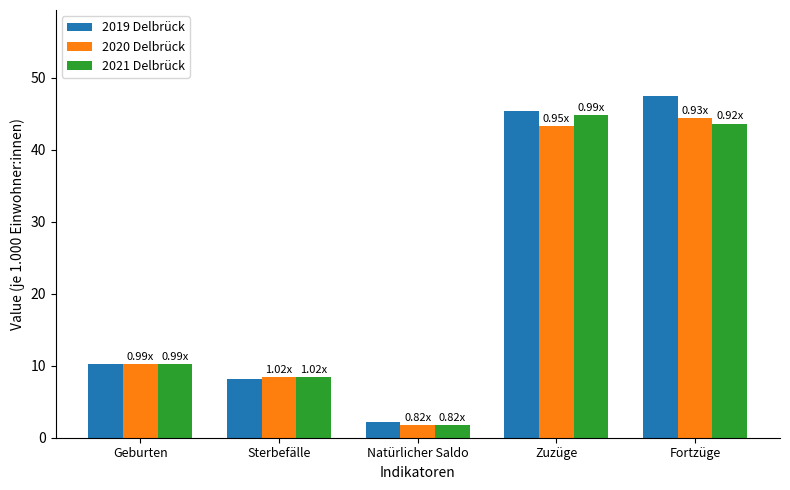

How many data points in 2021 Delbrück are above 10?

3